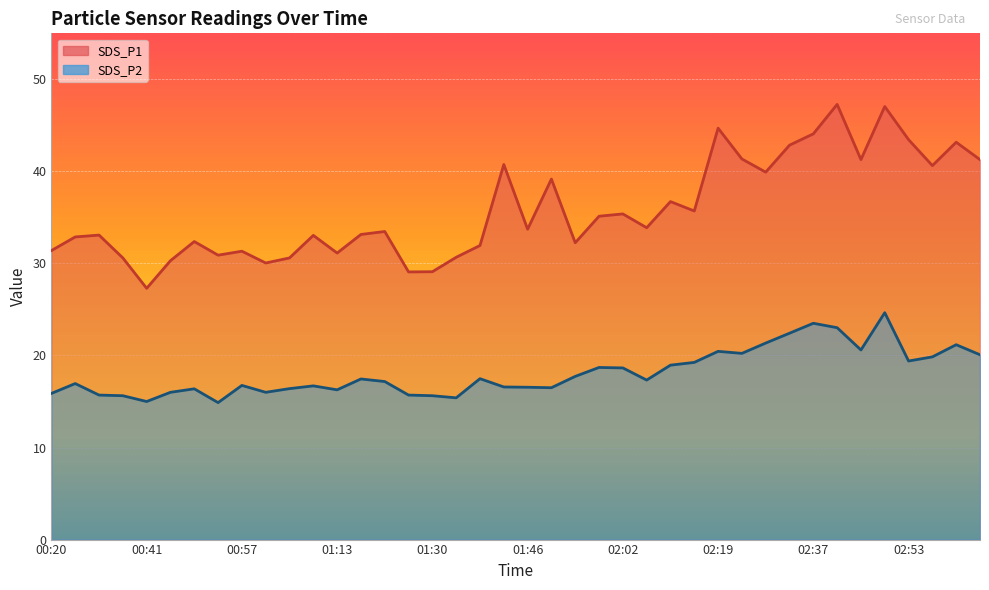

What is the difference between the SDS_P2 values at 02:49 and 00:53?

9.8